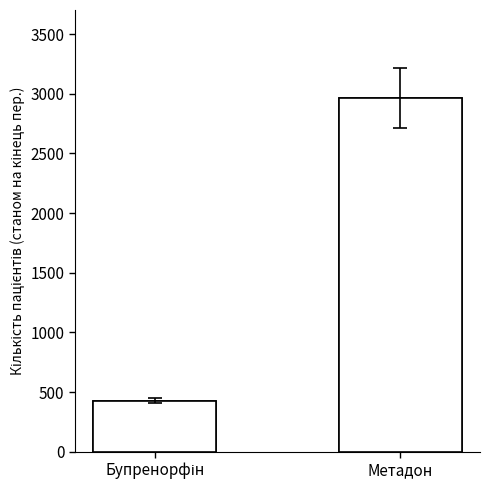

Reading left to right, transcribe all the data shown in this chart.

Бупренорфін=427	Метадон=2962